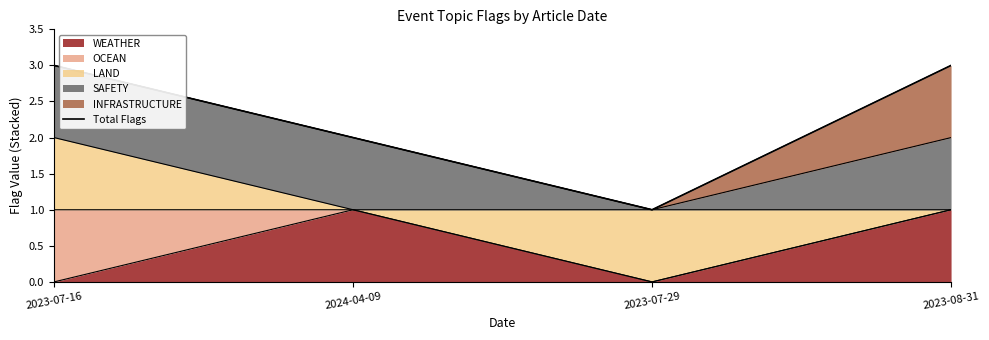

What is the difference between the maximum and minimum values?

2